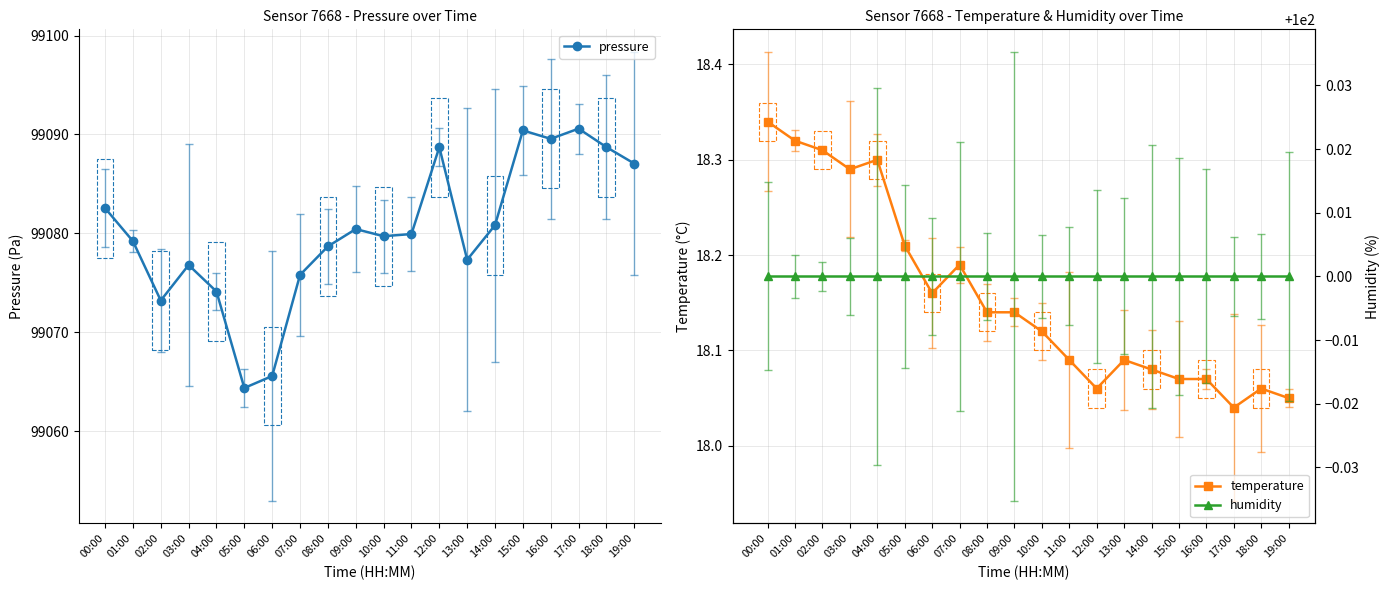

At 01:00, list the series in order from smallest to largest.

temperature, humidity, pressure